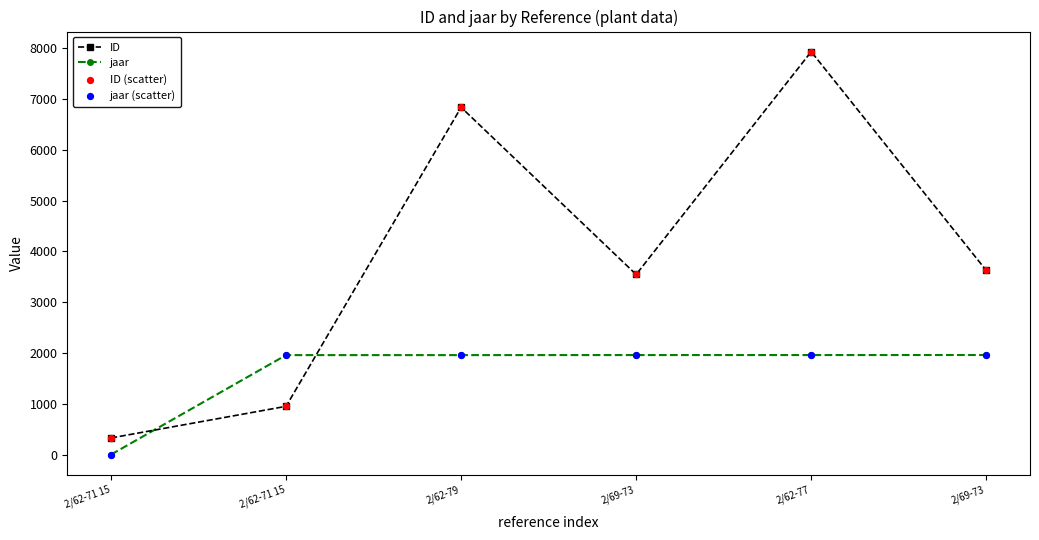

At which category is the sum across all series the highest?

2/62-77